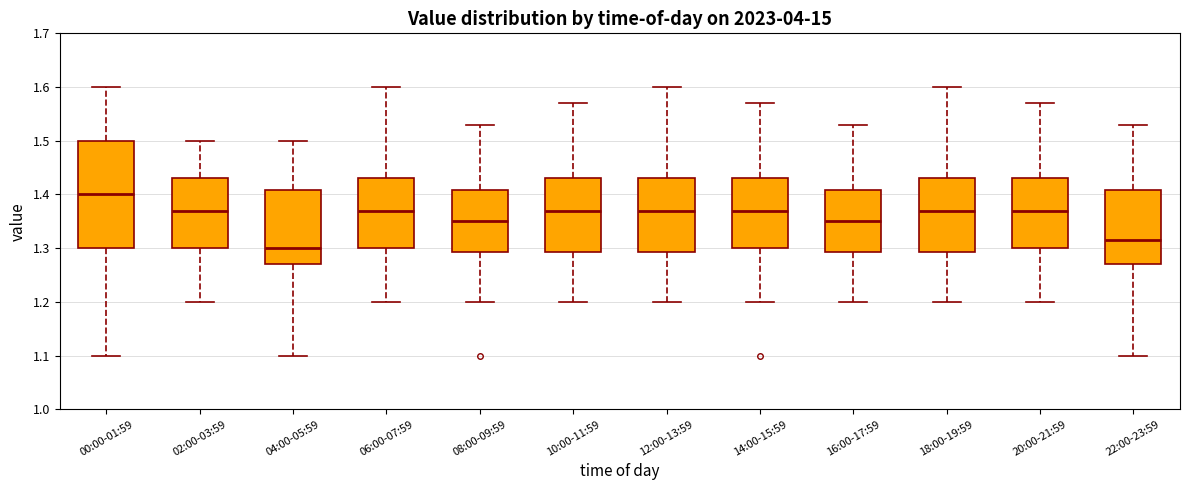

Comparing the boxes themselves (not the whiskers), which one is the tallest?

00:00-01:59